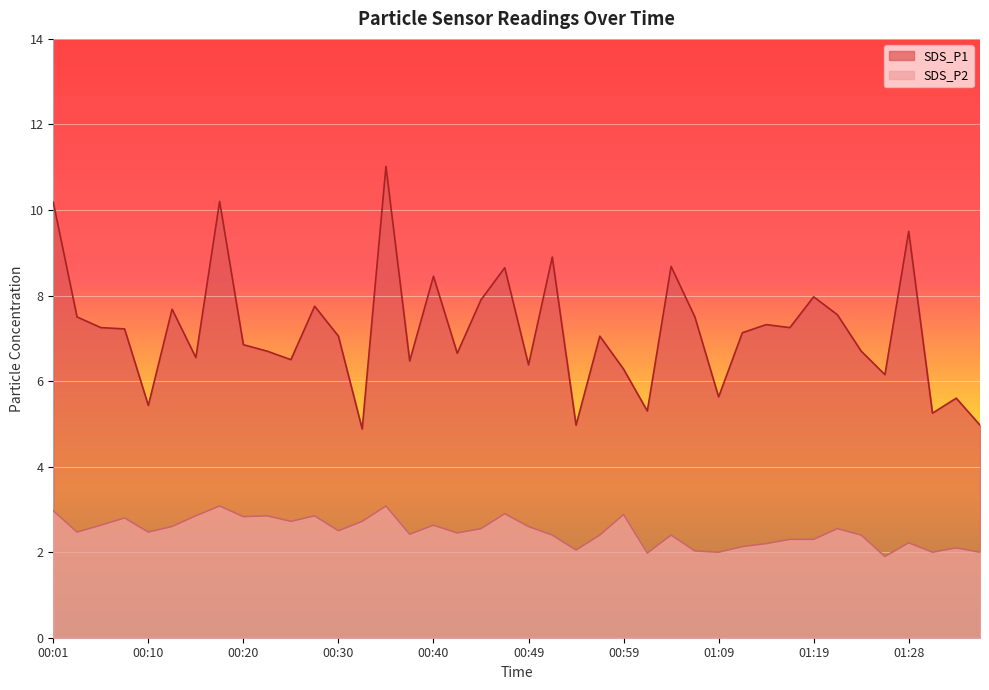

What are all the series names shown in the legend?

SDS_P1, SDS_P2